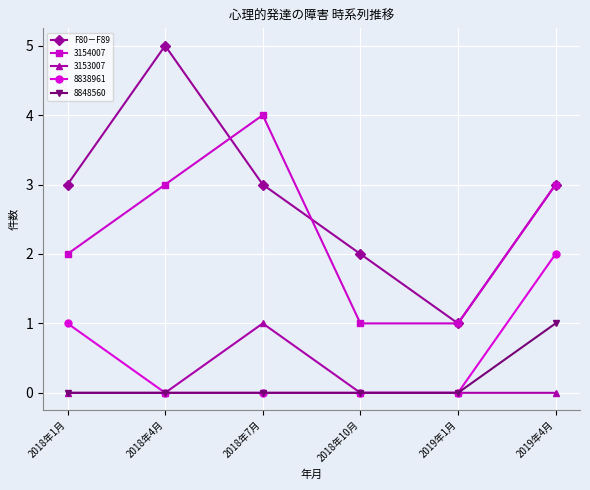

What is the label of the 5th point from the right?

2018年4月